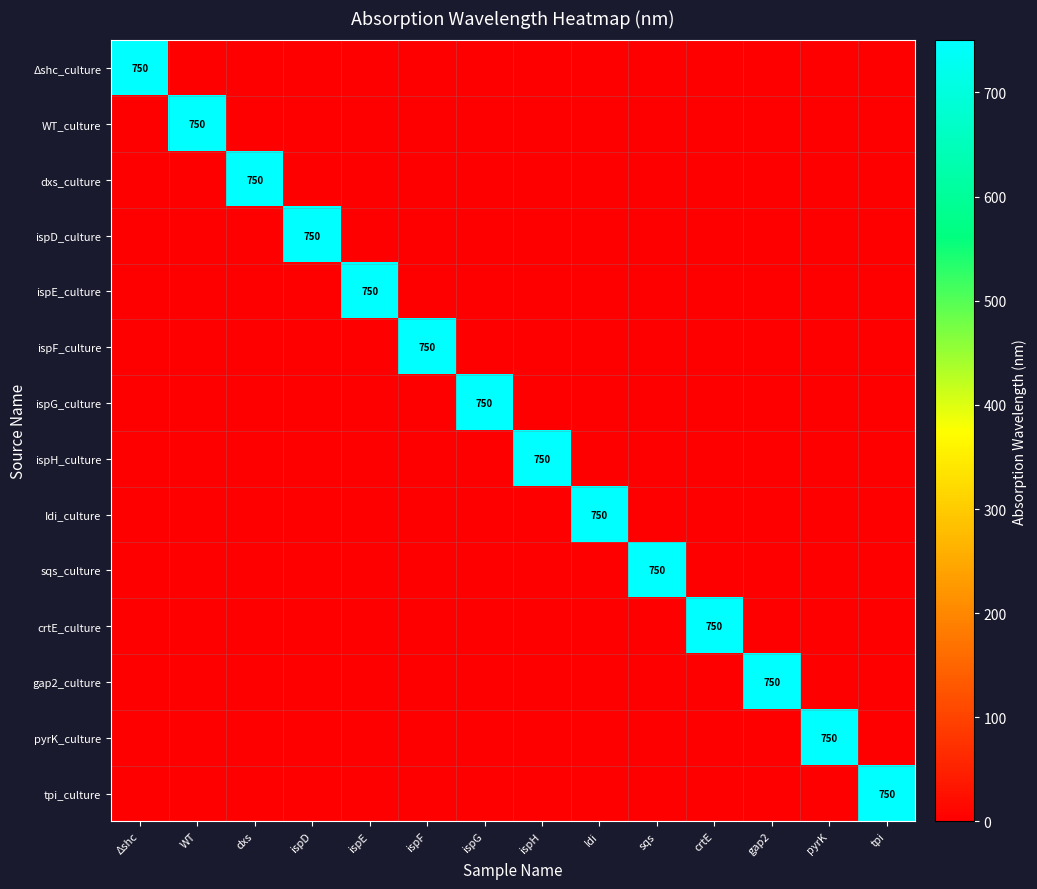

How many data points in crtE_culture are above 0?

1